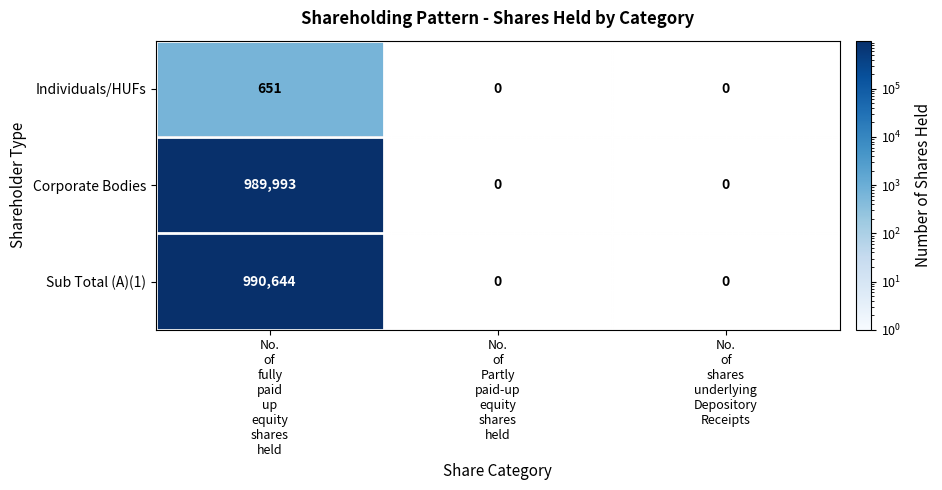

The Individuals/HUFs series shows 651.0 at No. of fully paid up equity shares held. True or false?

True